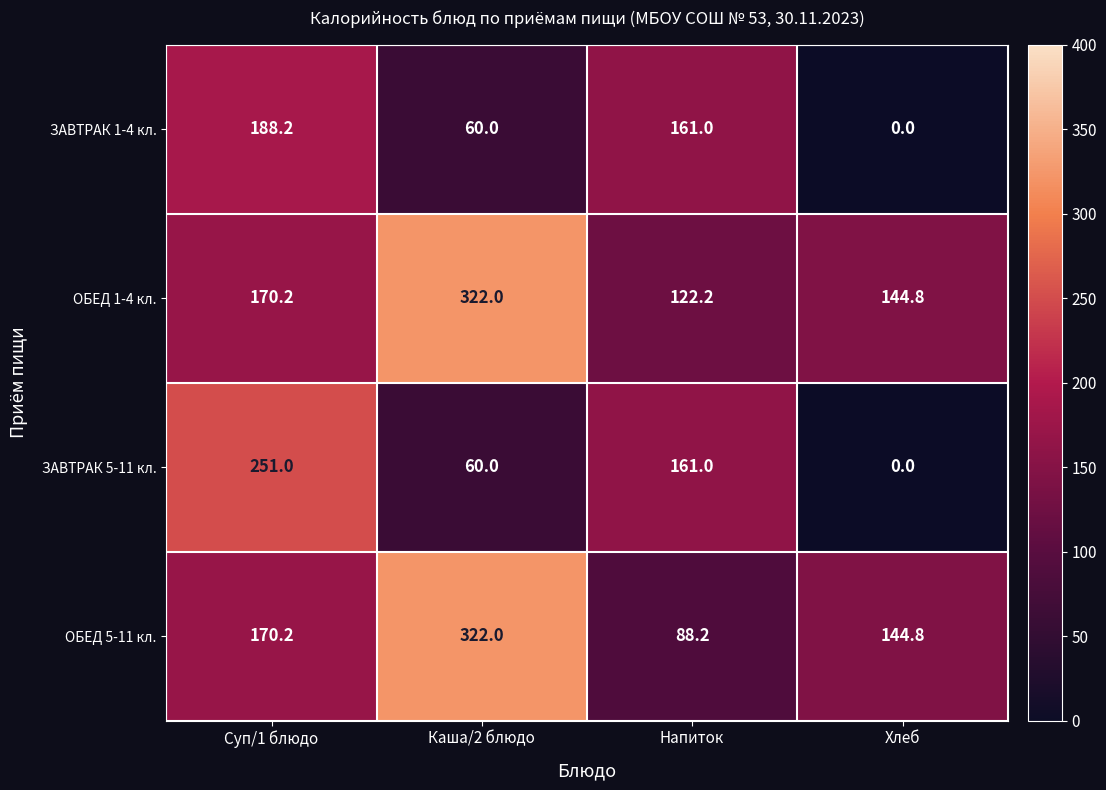

Reading right to left, extract all data points from this chart.

ЗАВТРАК 1-4 кл.: Хлеб=0.0	Напиток=161.0	Каша/2 блюдо=60.0	Суп/1 блюдо=188.2
ОБЕД 1-4 кл.: Хлеб=144.8	Напиток=122.2	Каша/2 блюдо=322.0	Суп/1 блюдо=170.2
ЗАВТРАК 5-11 кл.: Хлеб=0.0	Напиток=161.0	Каша/2 блюдо=60.0	Суп/1 блюдо=251.0
ОБЕД 5-11 кл.: Хлеб=144.8	Напиток=88.2	Каша/2 блюдо=322.0	Суп/1 блюдо=170.2